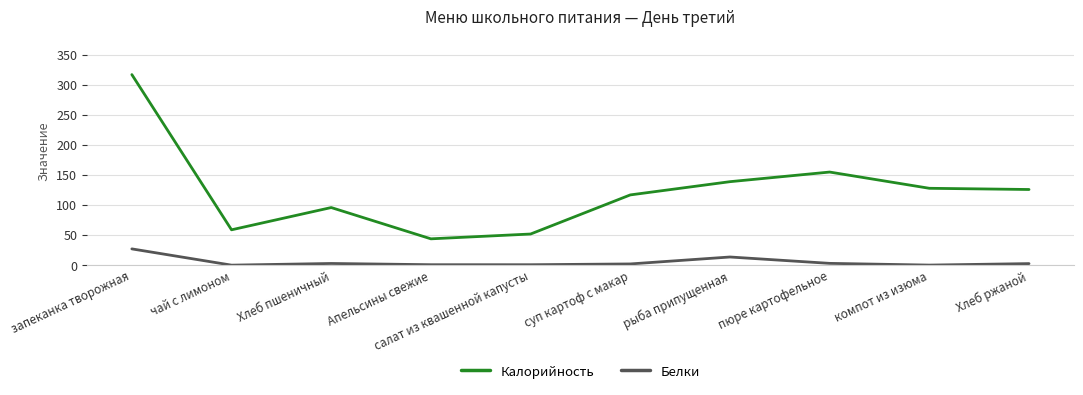

What is the difference between the maximum and minimum values in the Калорийность series?

273.0